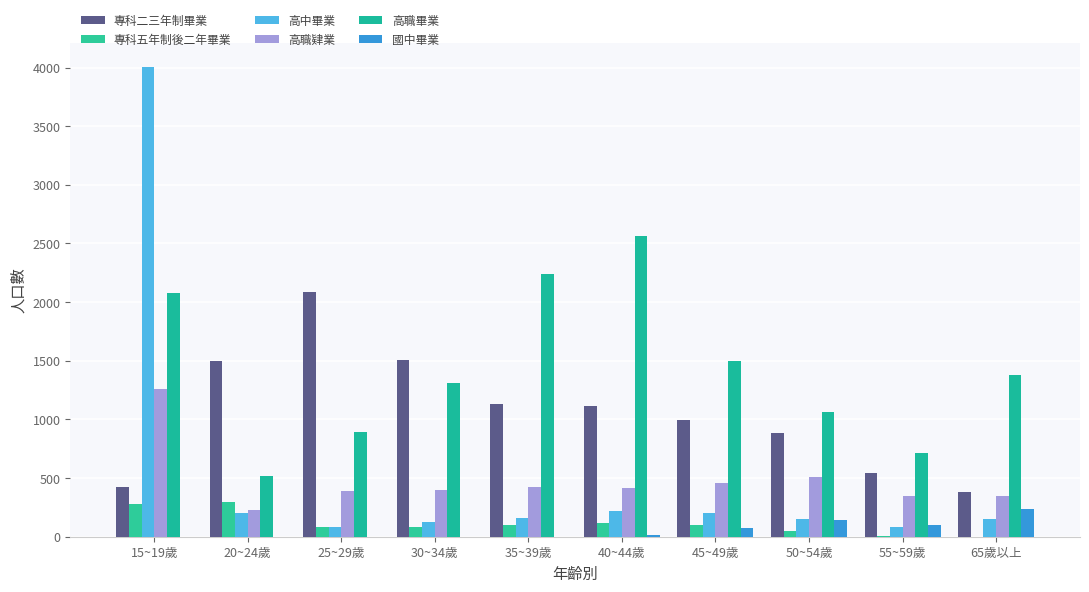

What is the label of the 5th bar from the left?

35~39歲